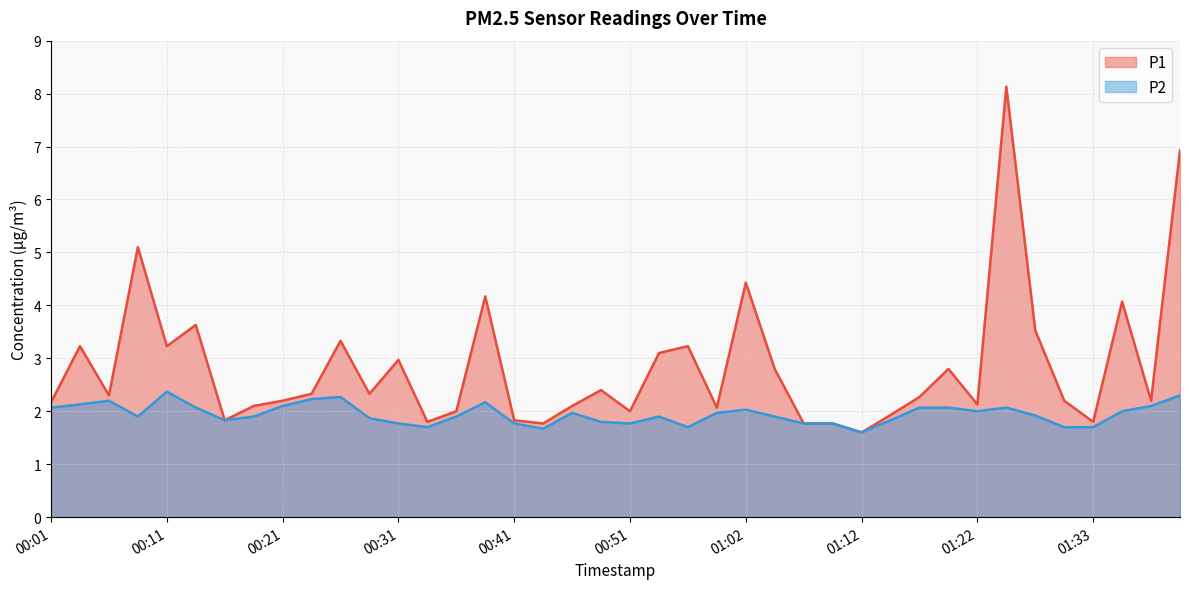

What is the label of the 7th point from the left?

00:16